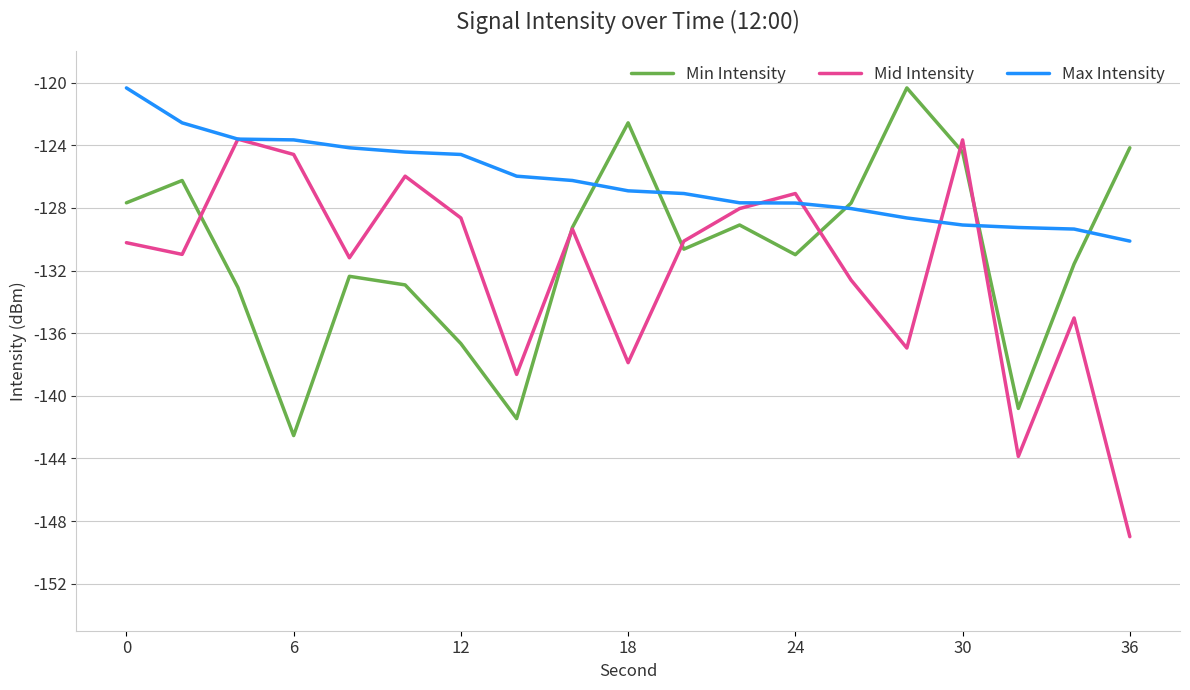

List the series in order of their overall mean, lowest first.

Mid Intensity, Min Intensity, Max Intensity